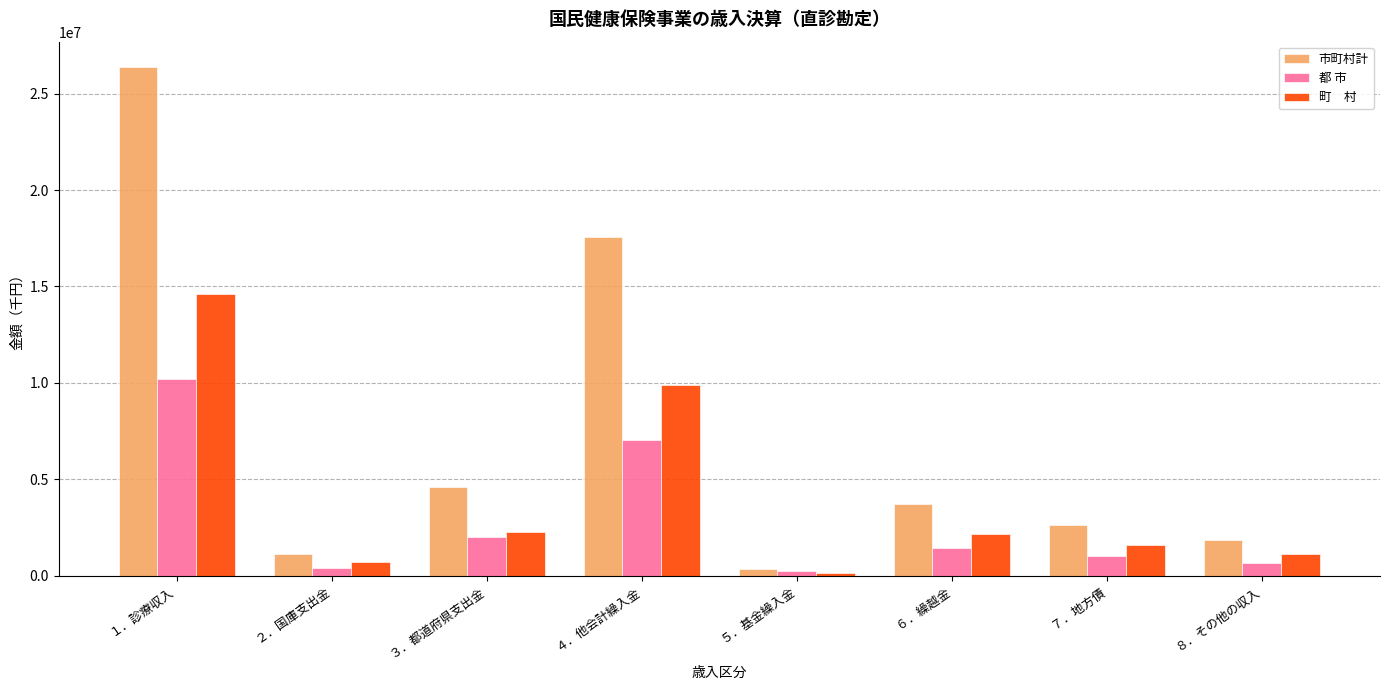

What is the maximum value shown in the chart?

26379450